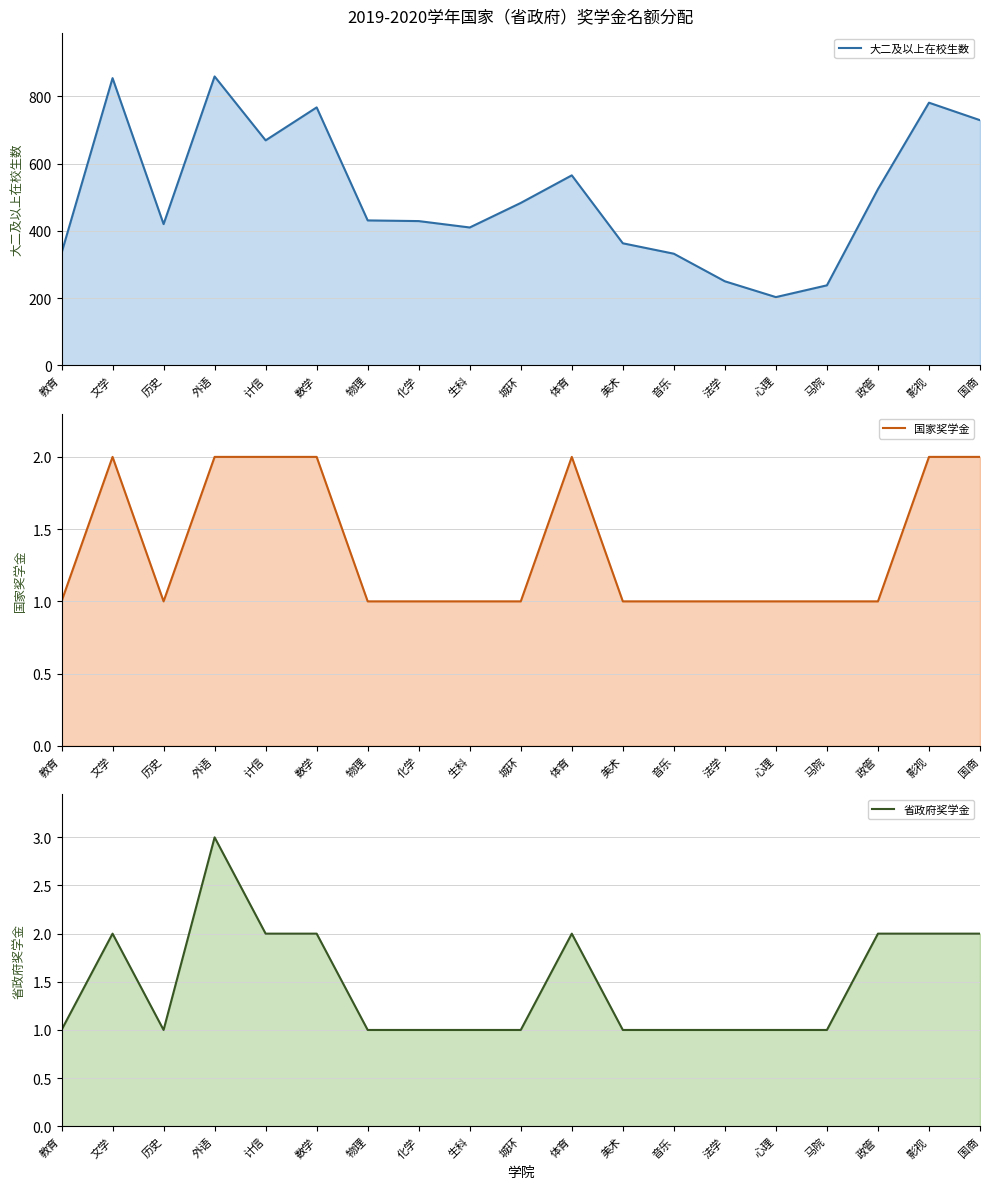

At which label does 大二及以上在校生数 line reach its peak?

外语